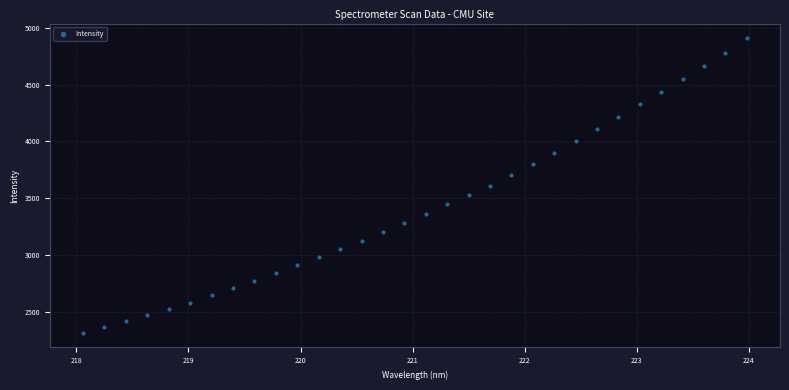

What is the range of Y values (max minus min)?

2586.8